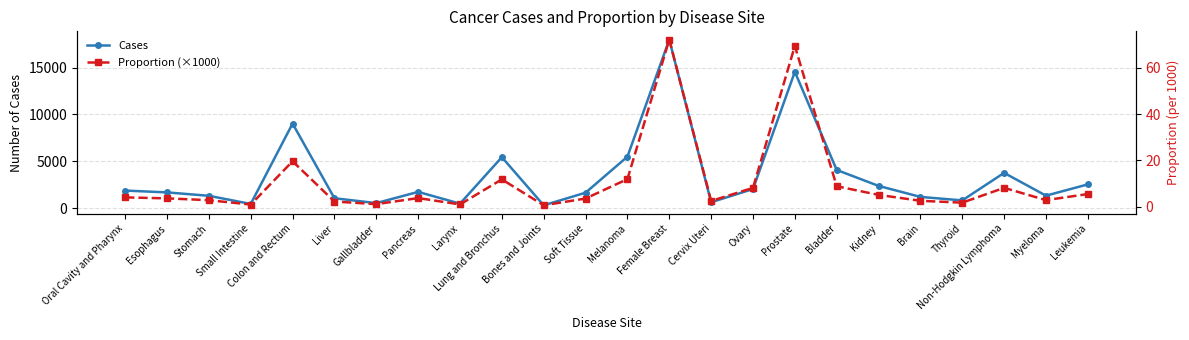

Where does the Cases series first go above 1735?

Oral Cavity and Pharynx